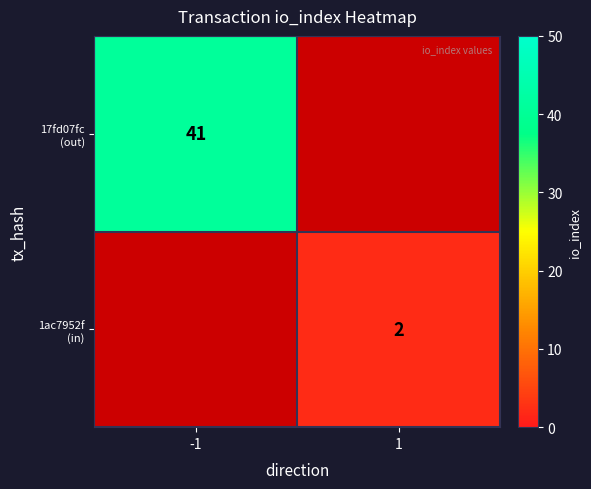

Read the 17fd07fc (out) value at -1.

41.0